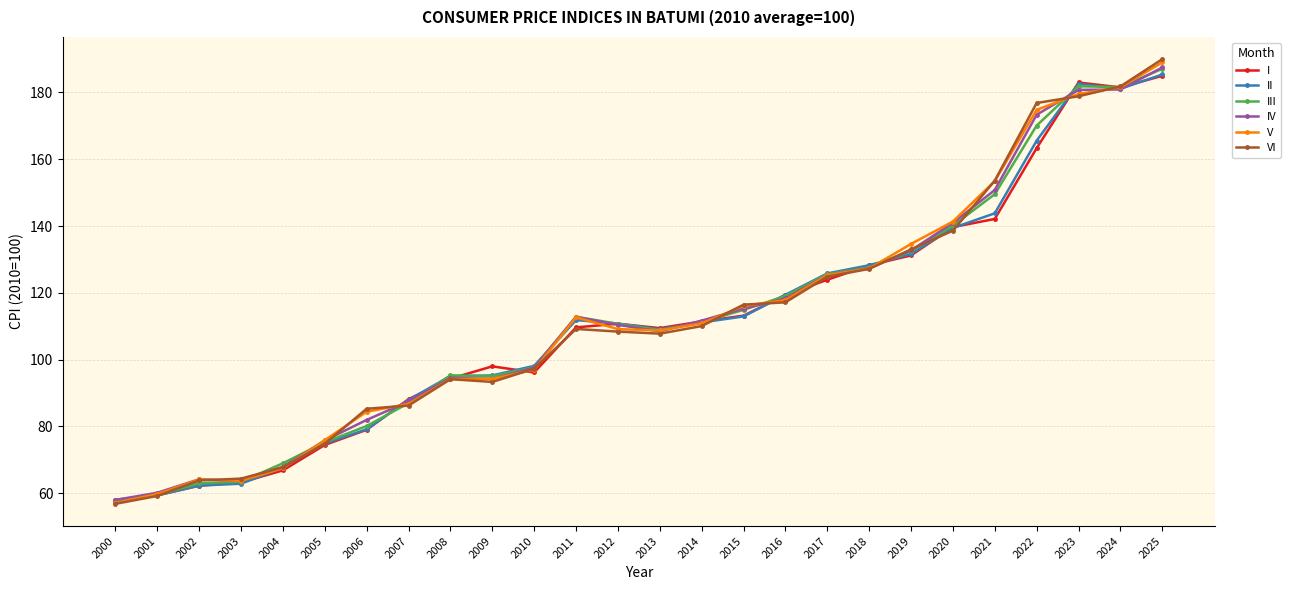

The III series shows 183.2 at 2020. True or false?

False